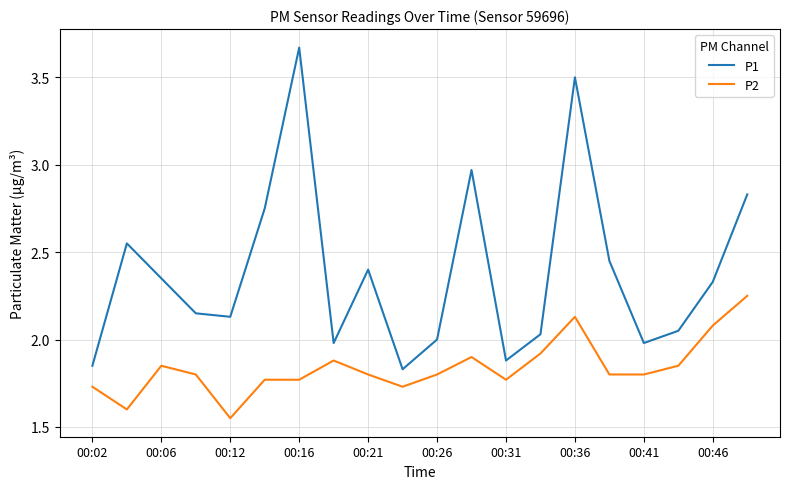

What is the difference between the maximum and minimum values in the P2 series?

0.7